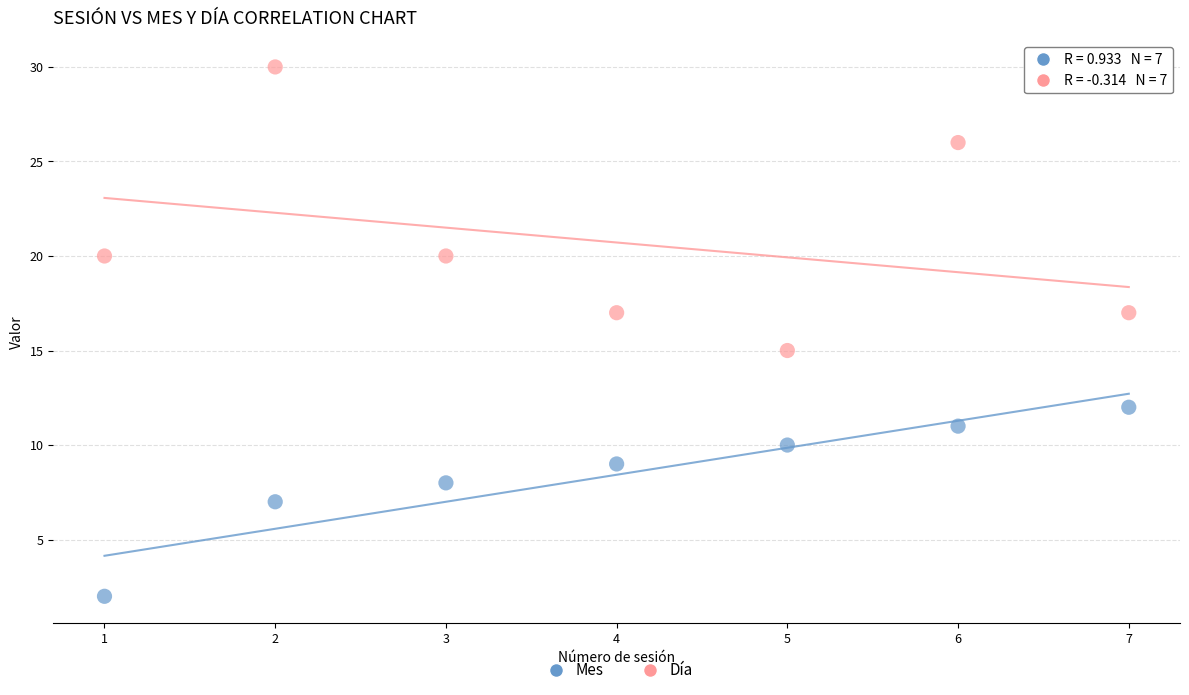

Which series contains the highest Y value?

Día